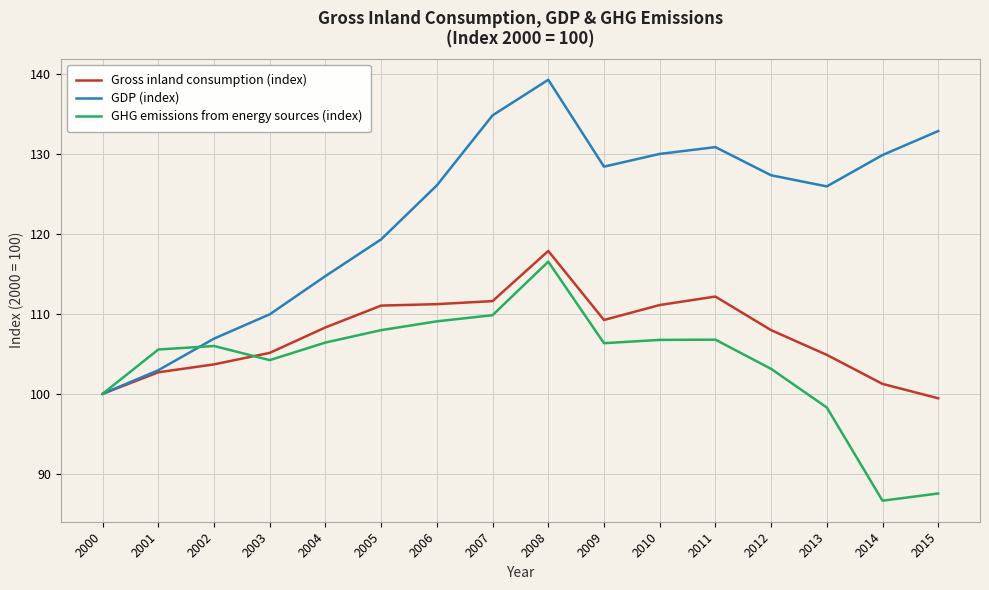

What are all the series names shown in the legend?

Gross inland consumption (index), GDP (index), GHG emissions from energy sources (index)